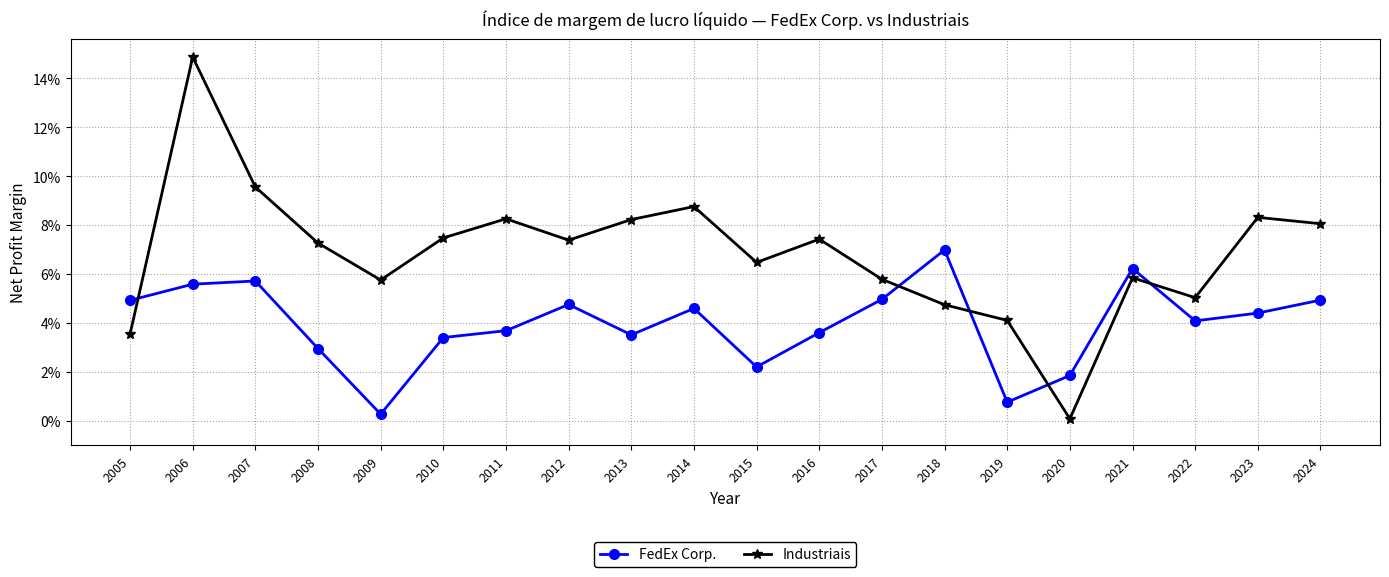

Which has a higher value, 2009 or 2006?

2006